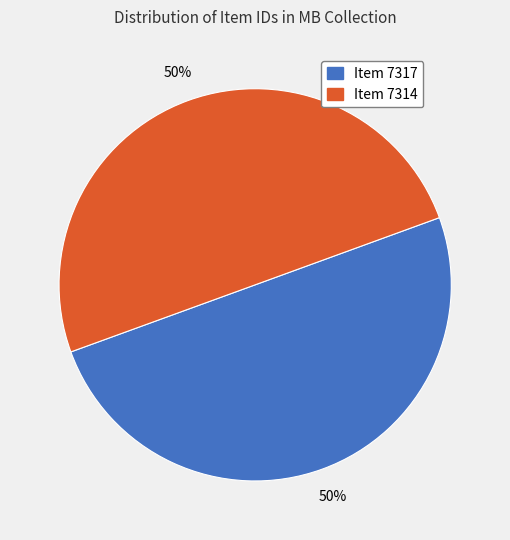

What is the ratio of the value at Item 7317 to the value at Item 7314?

1.0